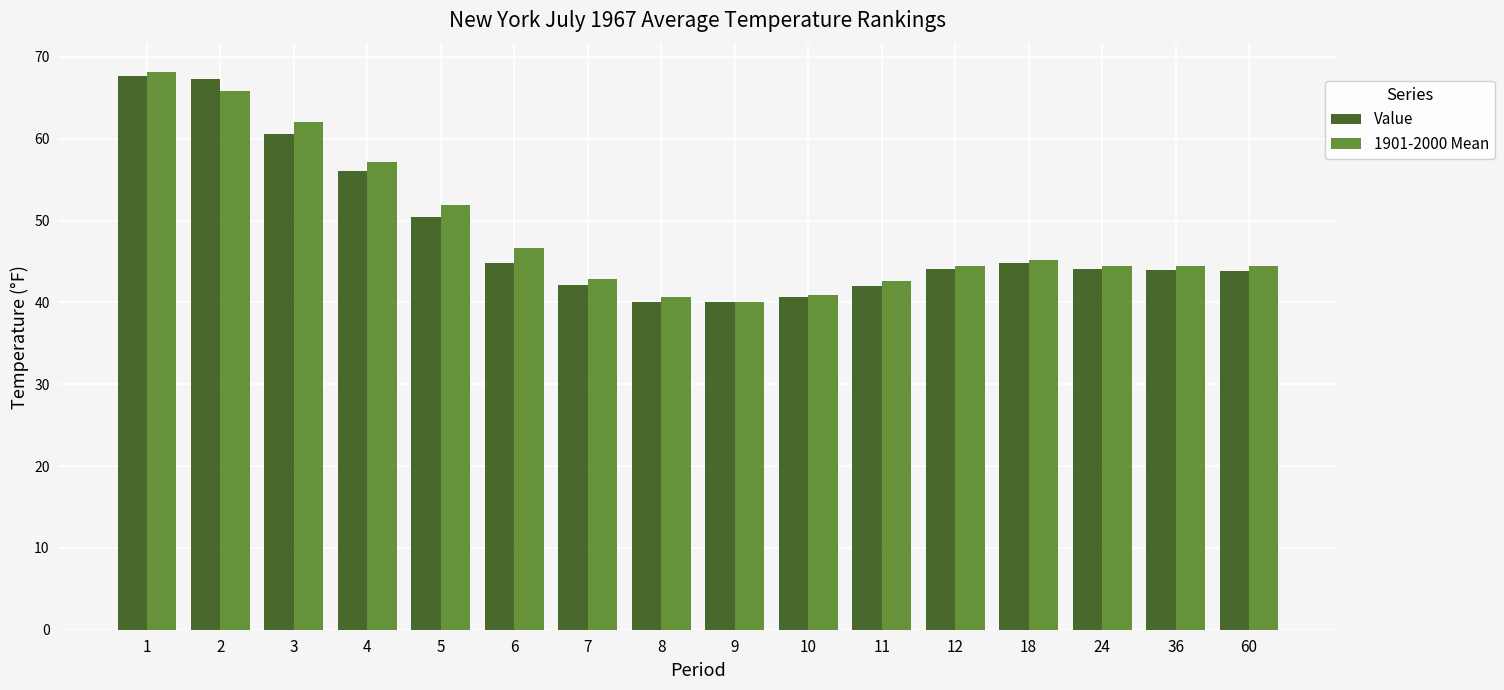

What is the difference between the maximum and second lowest values in the Value series?

27.6